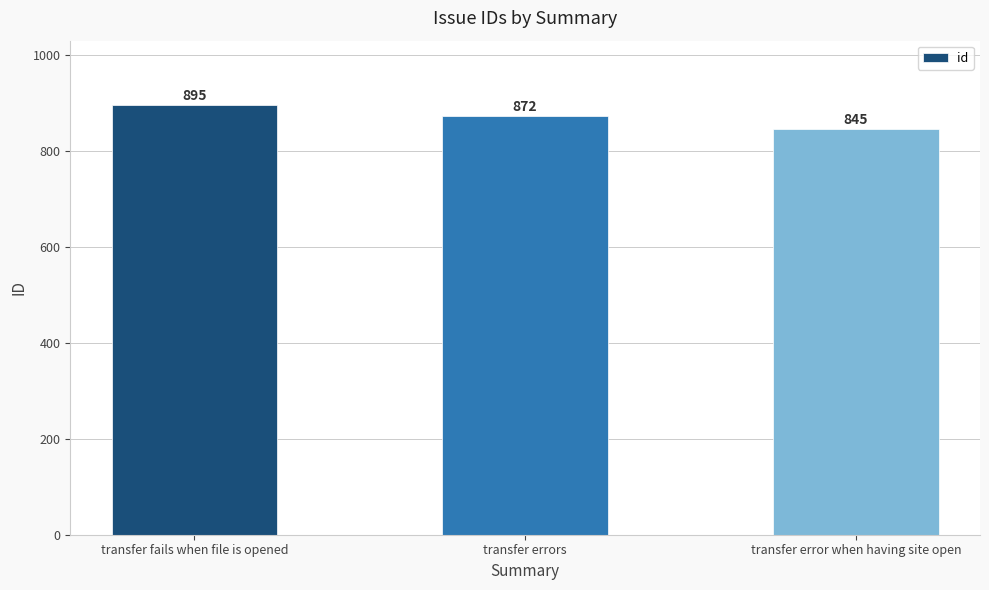

True or false: the data shows 895 at transfer fails when file is opened.

True